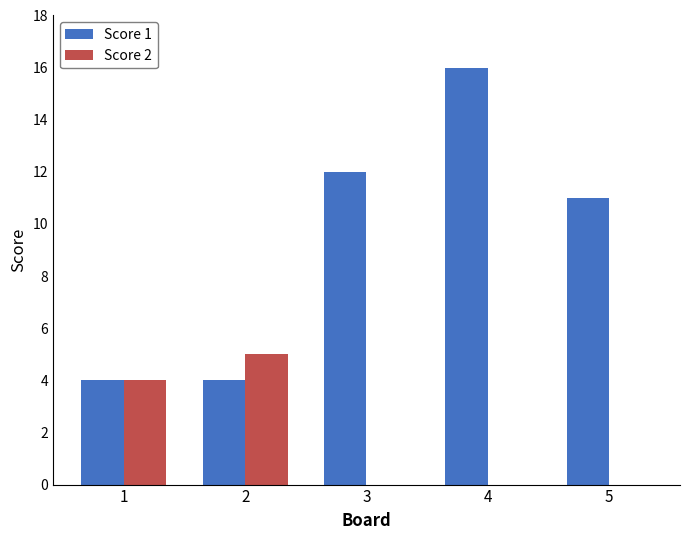

Read the Score 2 value at 1.

4